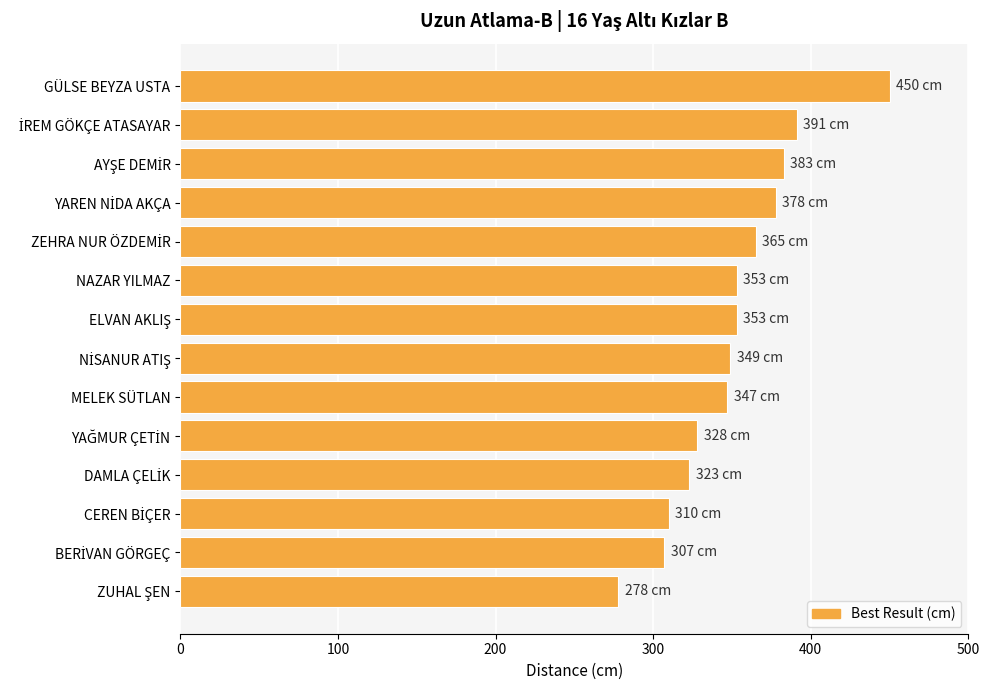

True or false: the data shows 347 at MELEK SÜTLAN.

True